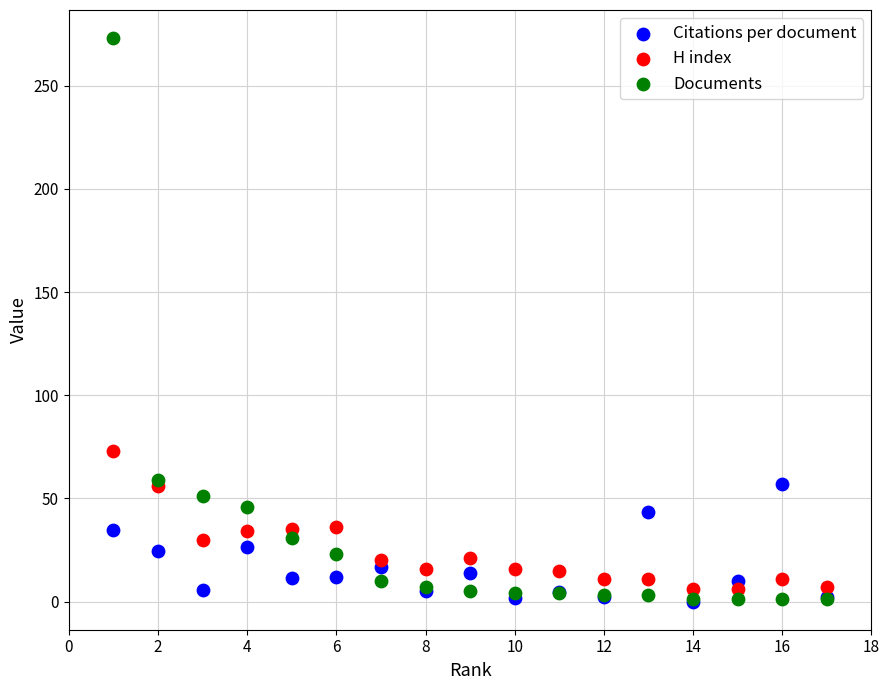

What are all the series names shown in the legend?

Citations per document, H index, Documents